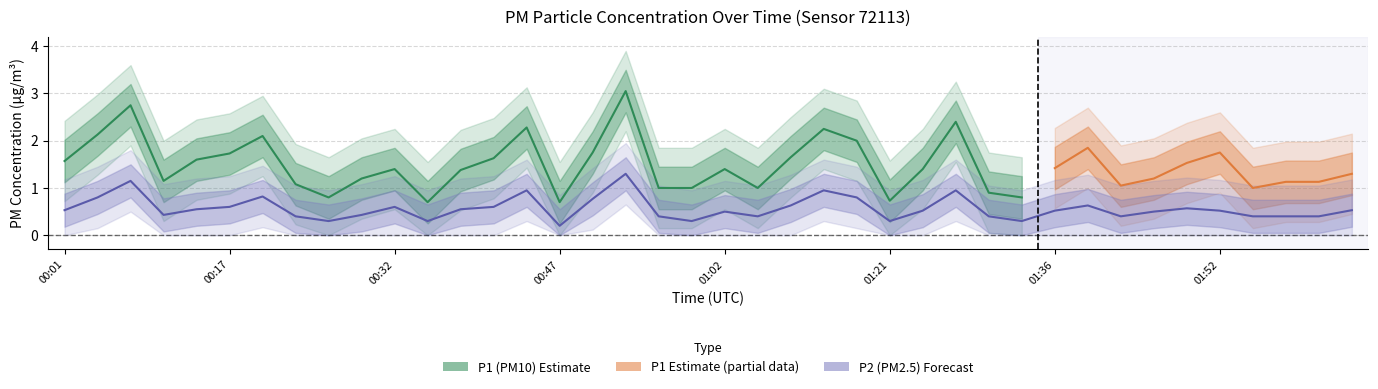

How many points are higher than both their immediate neighbors (excluding endpoints)?

10